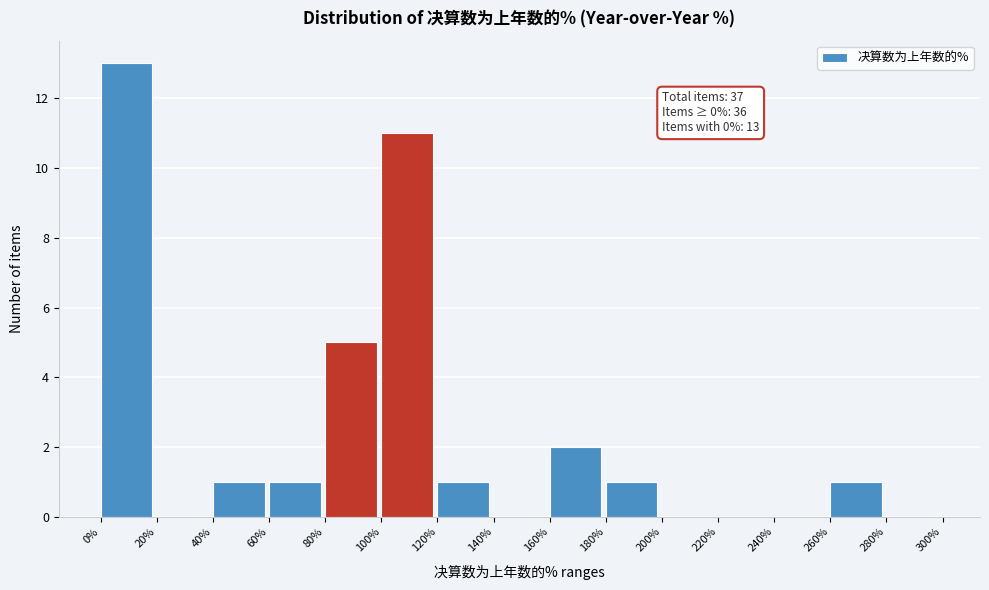

Over which range of the x-axis is the bar tallest?

0% to 20%